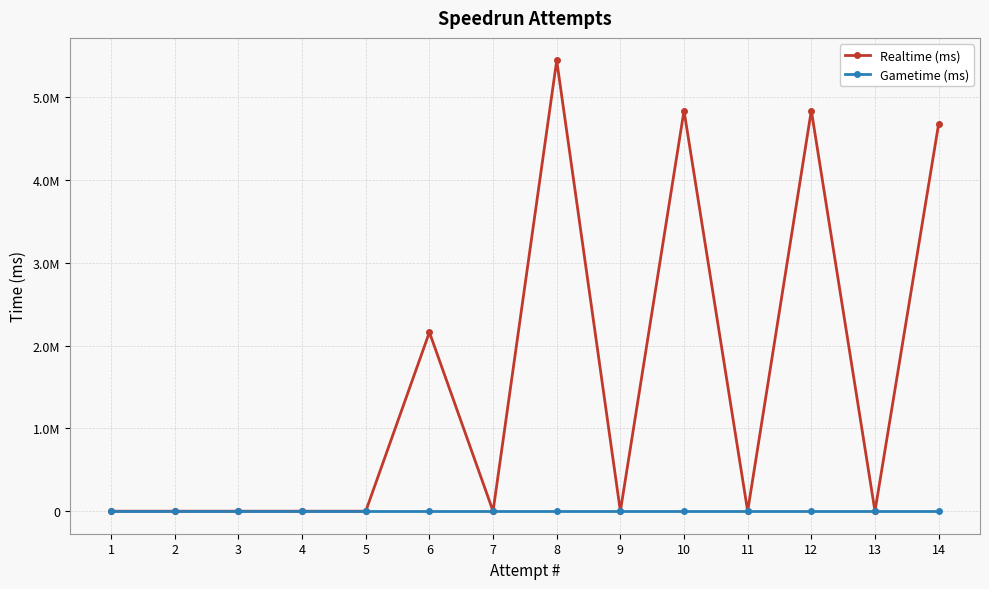

Rank the series at 6 from lowest to highest value.

Gametime (ms), Realtime (ms)